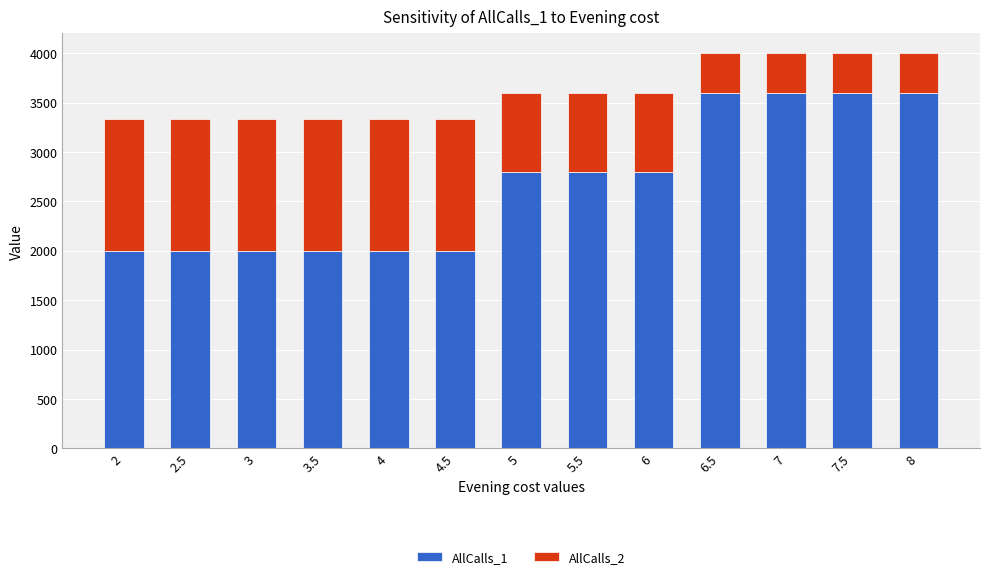

What are all the series names shown in the legend?

AllCalls_1, AllCalls_2